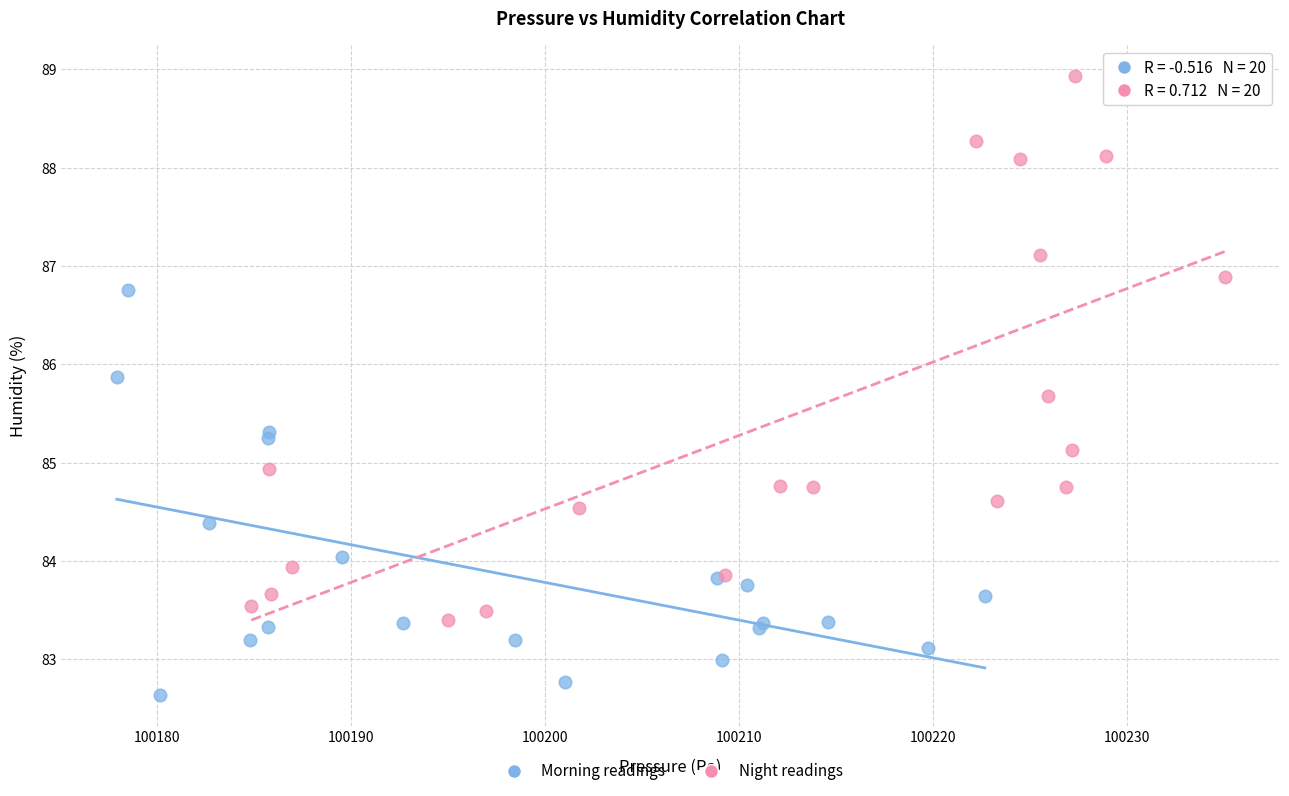

Which series has the widest spread of Y values?

Night readings